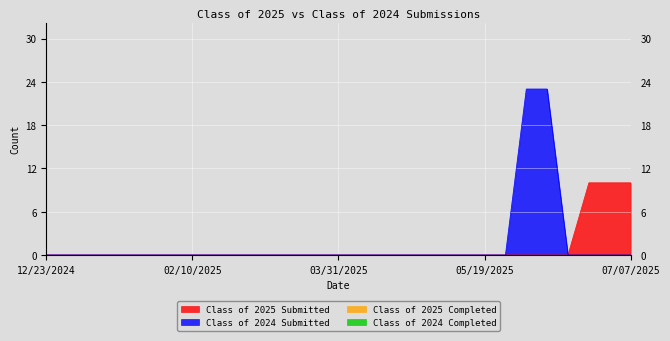

How many lines are shown in the chart?

4